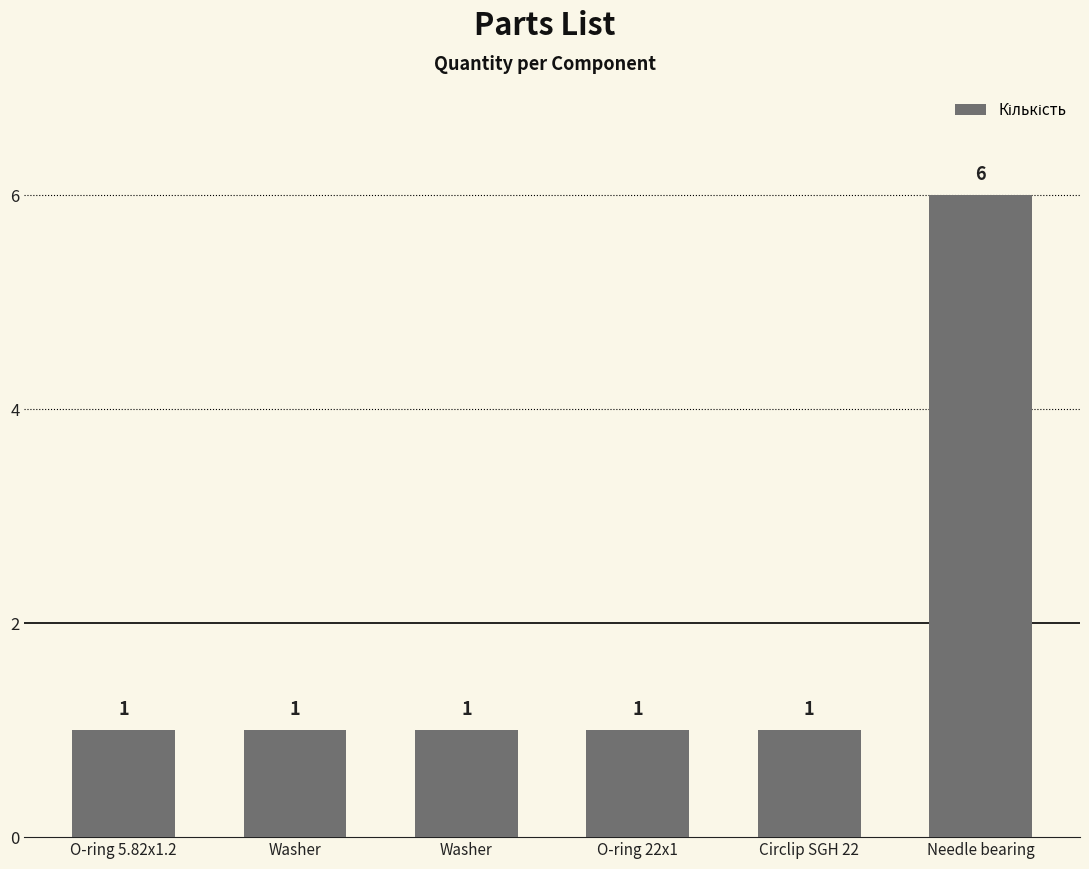

Are the bars horizontal?

No